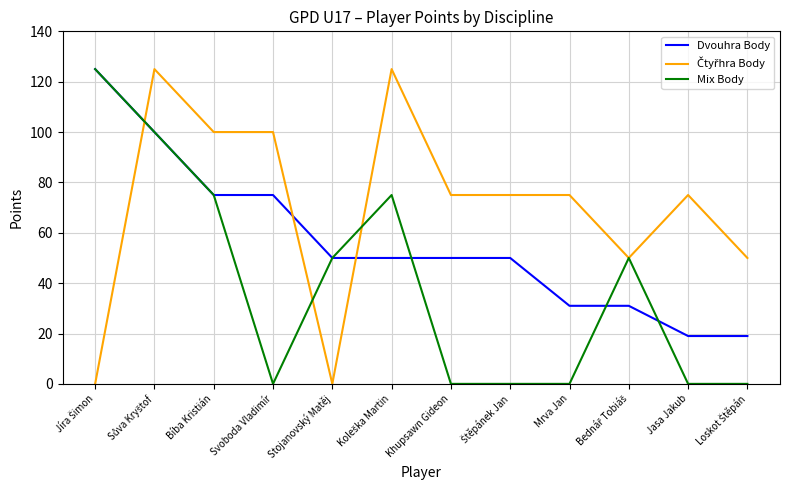

What is the spread (max minus min) of values at Stojanovský Matěj?

50